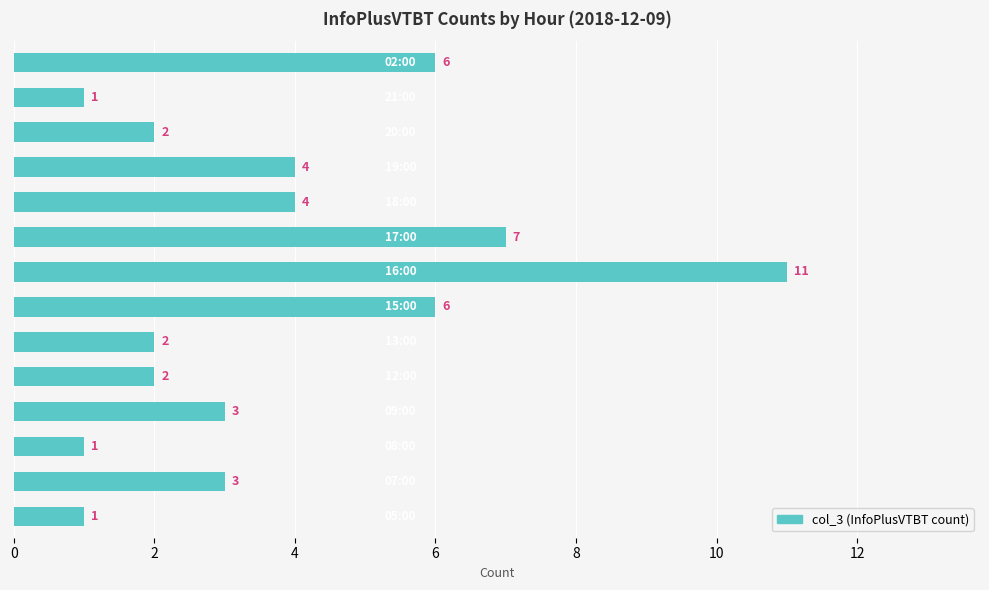

How many data points does each series have?

14